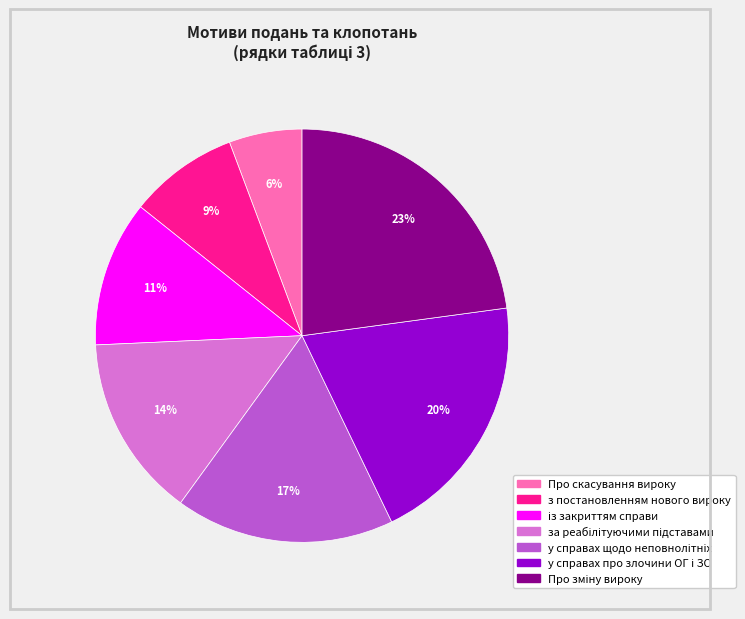

To the nearest percent, what percentage of the pie is Про скасування вироку?

6%